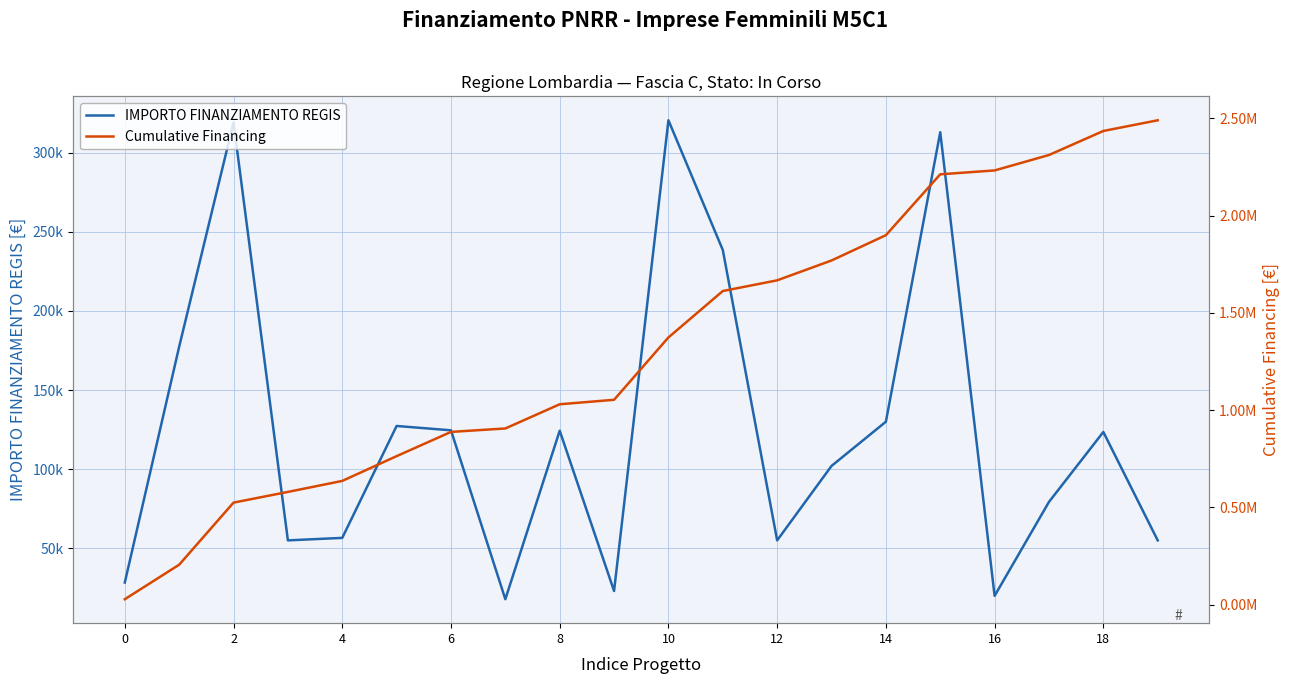

What is the sum of all IMPORTO FINANZIAMENTO REGIS values?

2490444.2